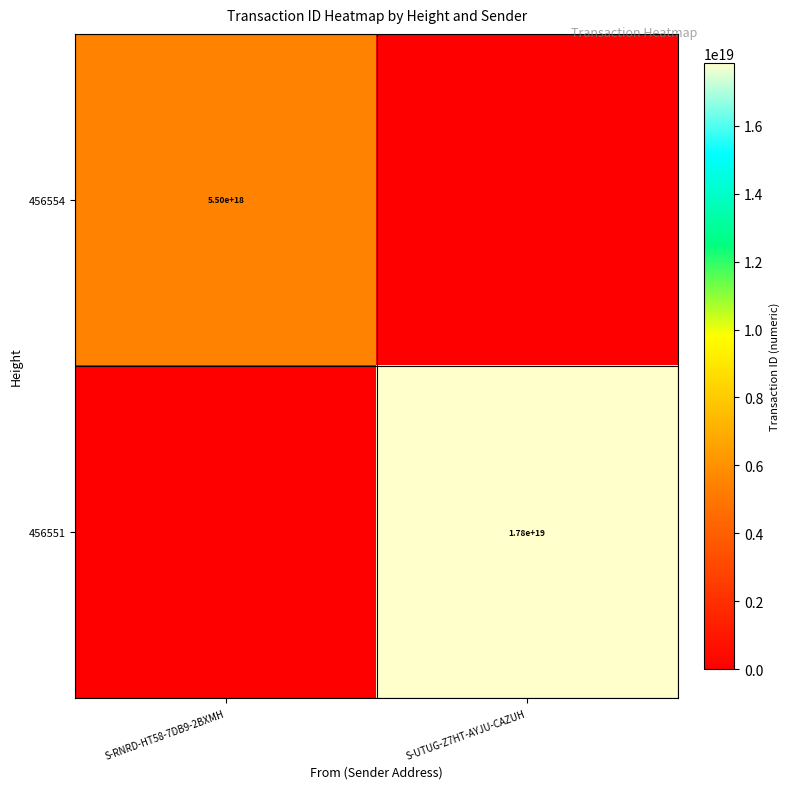

The 456551 series shows 17800000000000000000 at S-UTUG-Z7HT-AYJU-CAZUH. True or false?

True